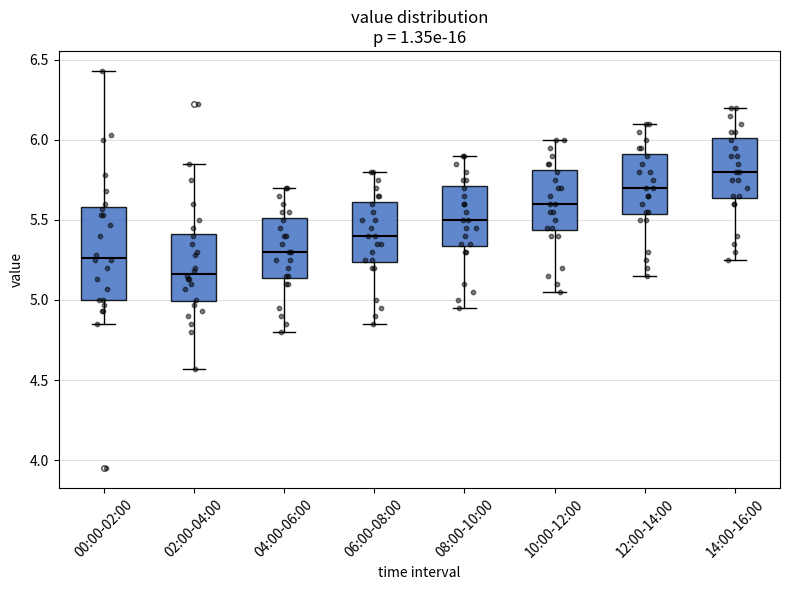

Which box has the lowest median line?

02:00-04:00